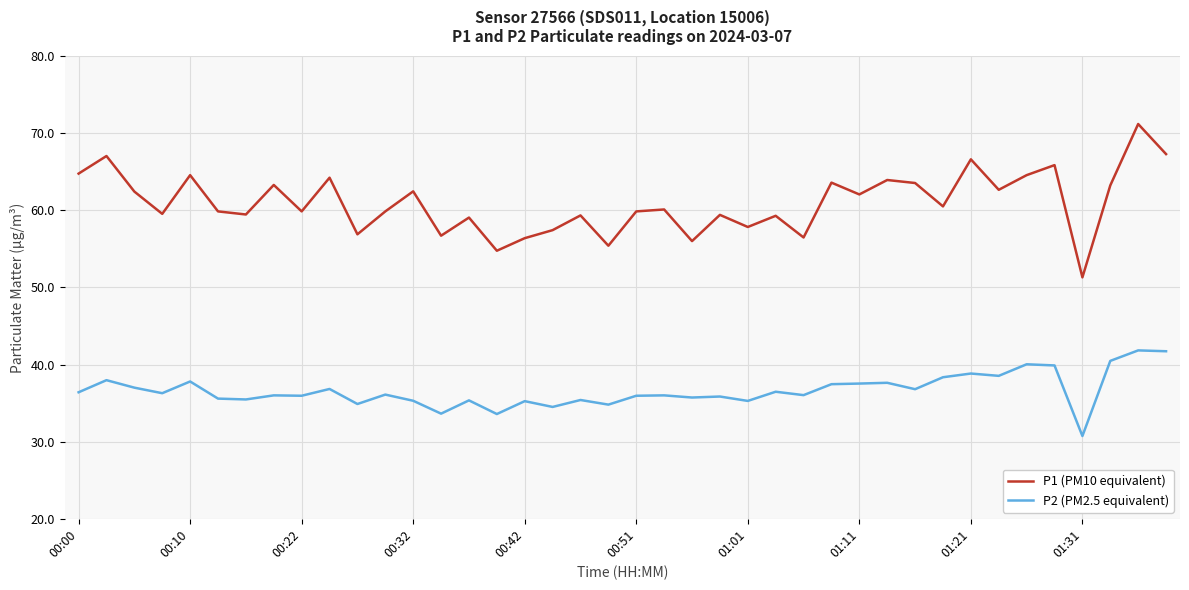

True or false: P2 (PM2.5 equivalent) and P1 (PM10 equivalent) cross at least once.

False